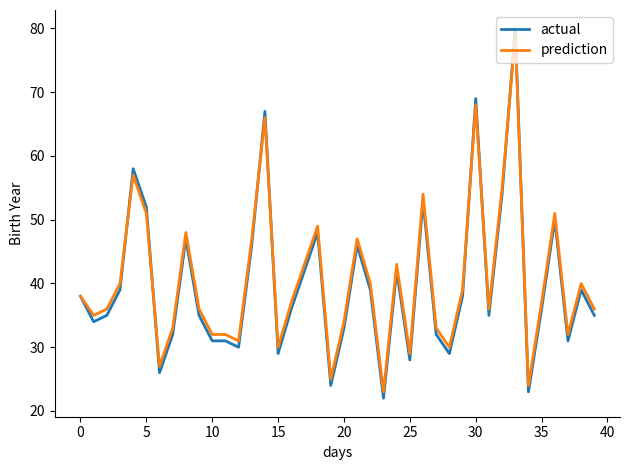

What is the maximum value for prediction?

79